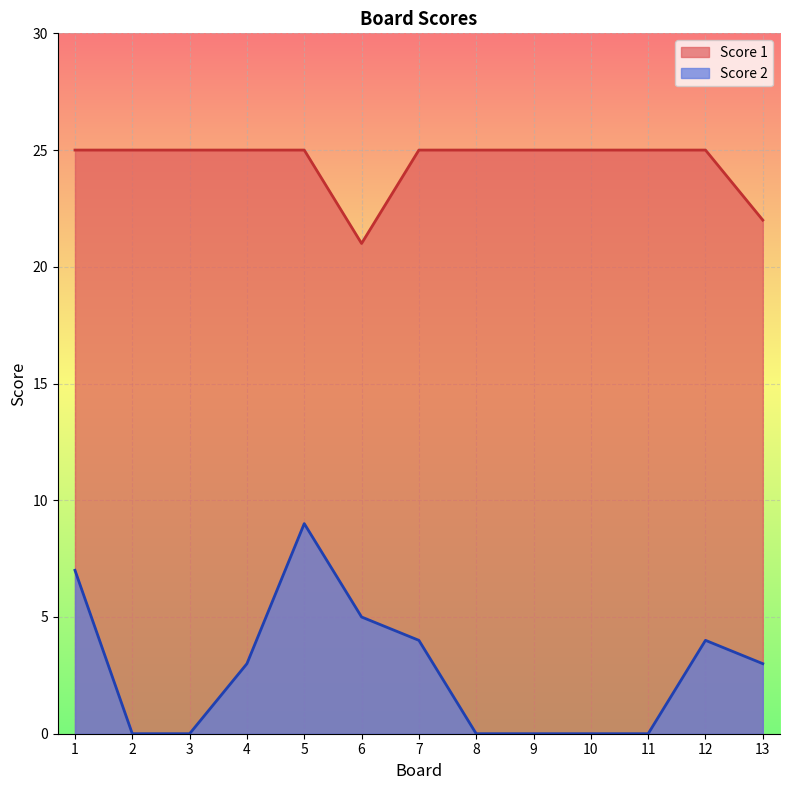

True or false: Score 2 and Score 1 intersect in this chart.

False